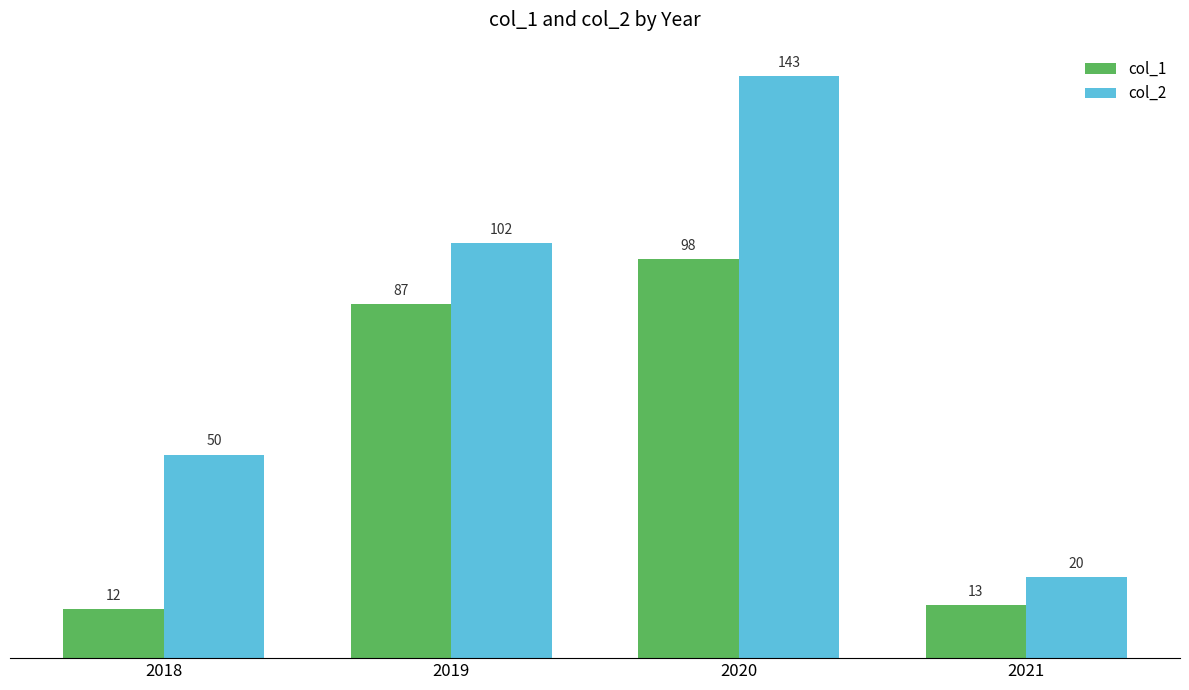

Rank the categories by col_1 value from lowest to highest.

2018, 2021, 2019, 2020